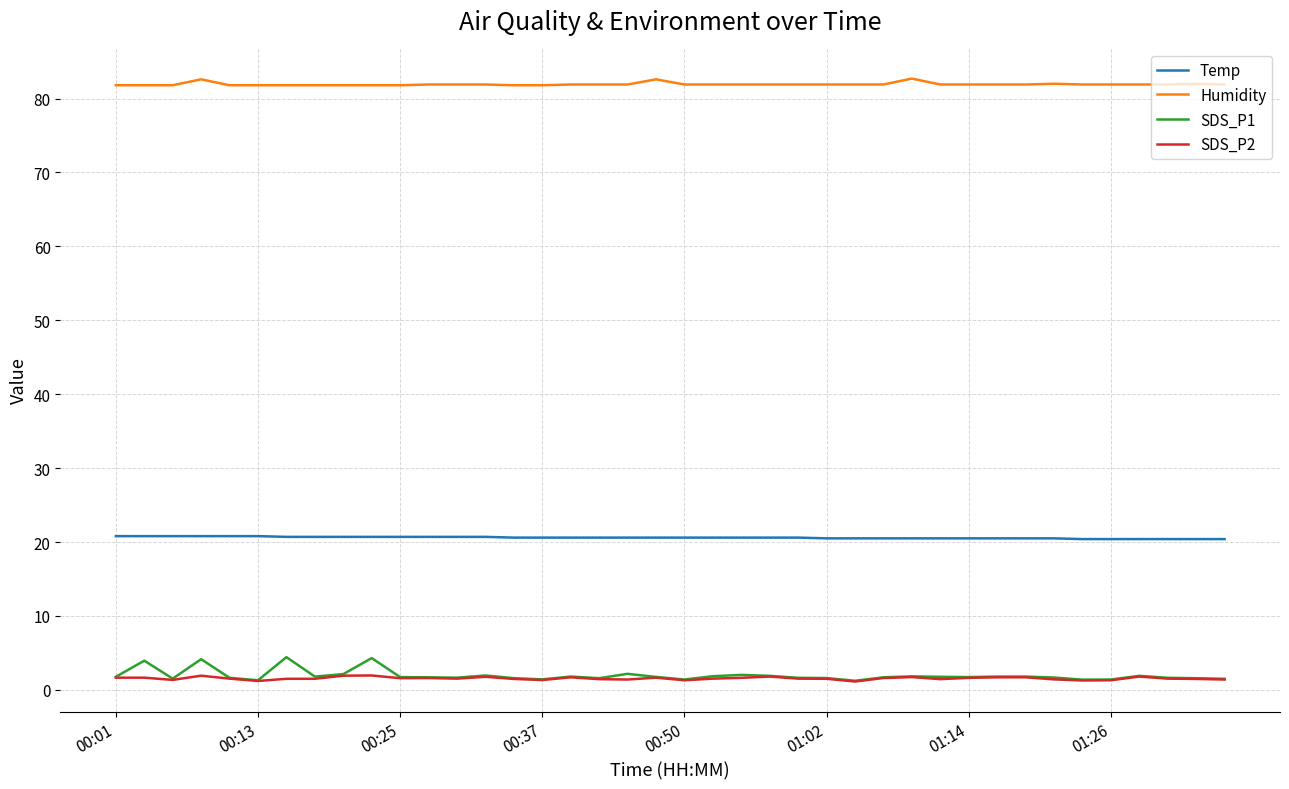

Which series has the largest total across all categories?

Humidity